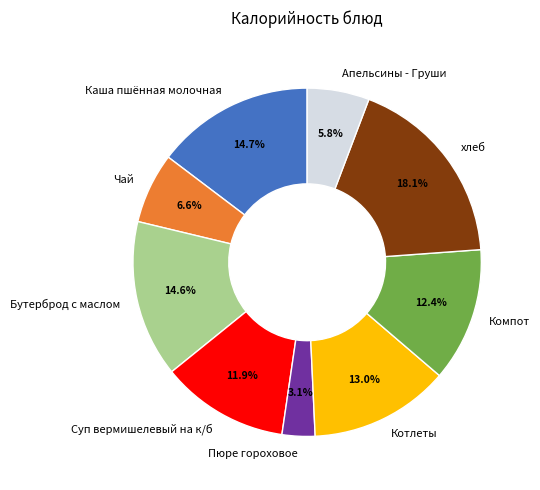

How many slices are in this pie chart?

9